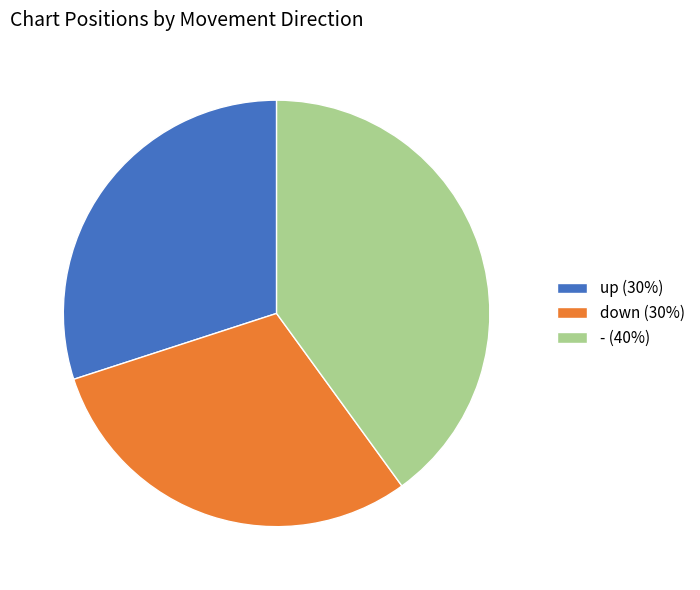

Do - and up together represent more than half of the pie?

Yes